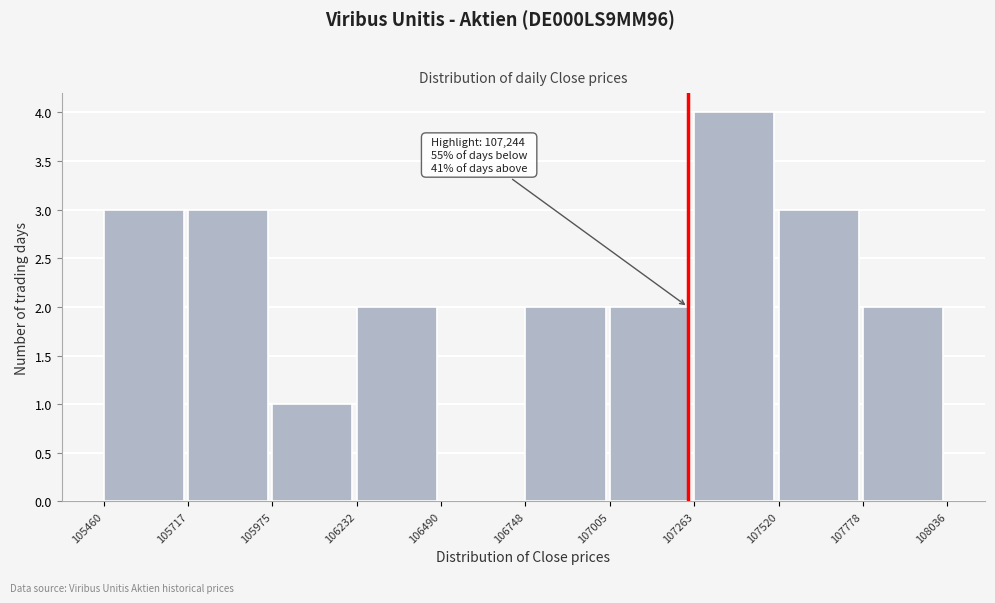

Which range on the x-axis has the tallest bar?

107263 to 107520